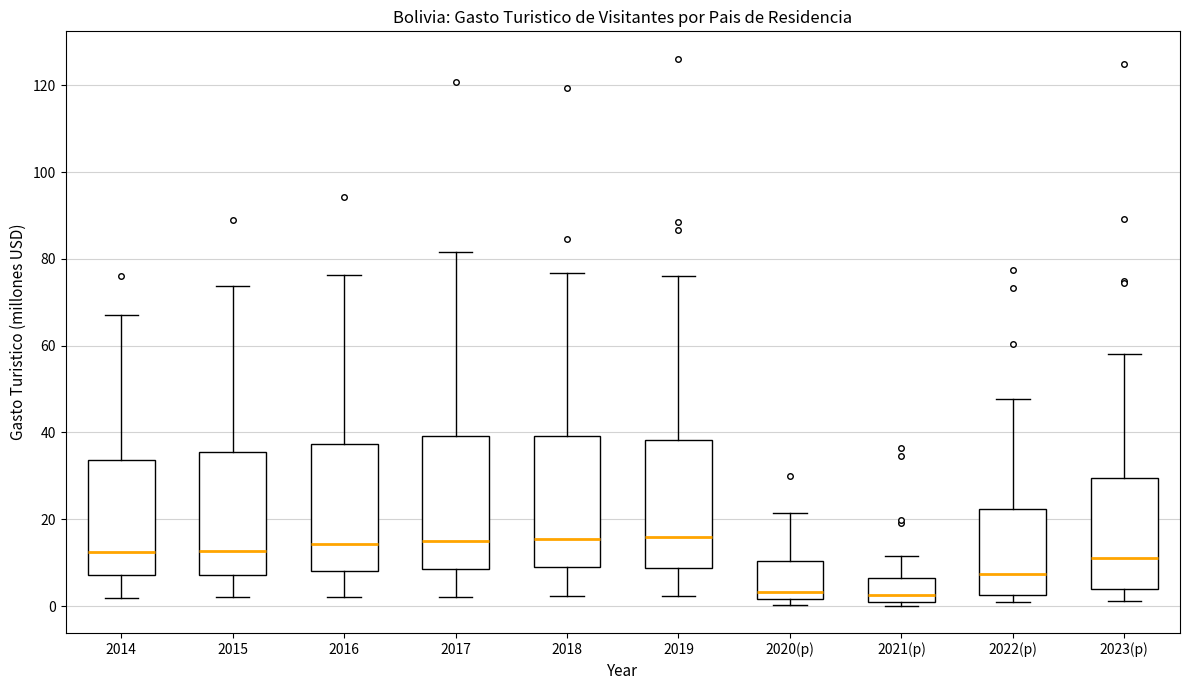

Reading left to right, read every box against the y-axis: the position of its median line, the range the box covers, and the ends of its whiskers. The values are not printed on the chart, so give them approximately, as read against the axis.

2014: median 12, box 8 to 34, whiskers 2 to 68
2015: median 12, box 8 to 36, whiskers 2 to 74
2016: median 14, box 8 to 38, whiskers 2 to 76
2017: median 14, box 8 to 40, whiskers 2 to 82
2018: median 16, box 10 to 40, whiskers 2 to 76
2019: median 16, box 8 to 38, whiskers 2 to 76
2020(p): median 4, box 2 to 10, whiskers 0 to 22
2021(p): median 2, box 0 to 6, whiskers 0 (just below the box's lower edge) to 12
2022(p): median 8, box 2 to 22, whiskers 0 to 48
2023(p): median 12, box 4 to 30, whiskers 2 to 58